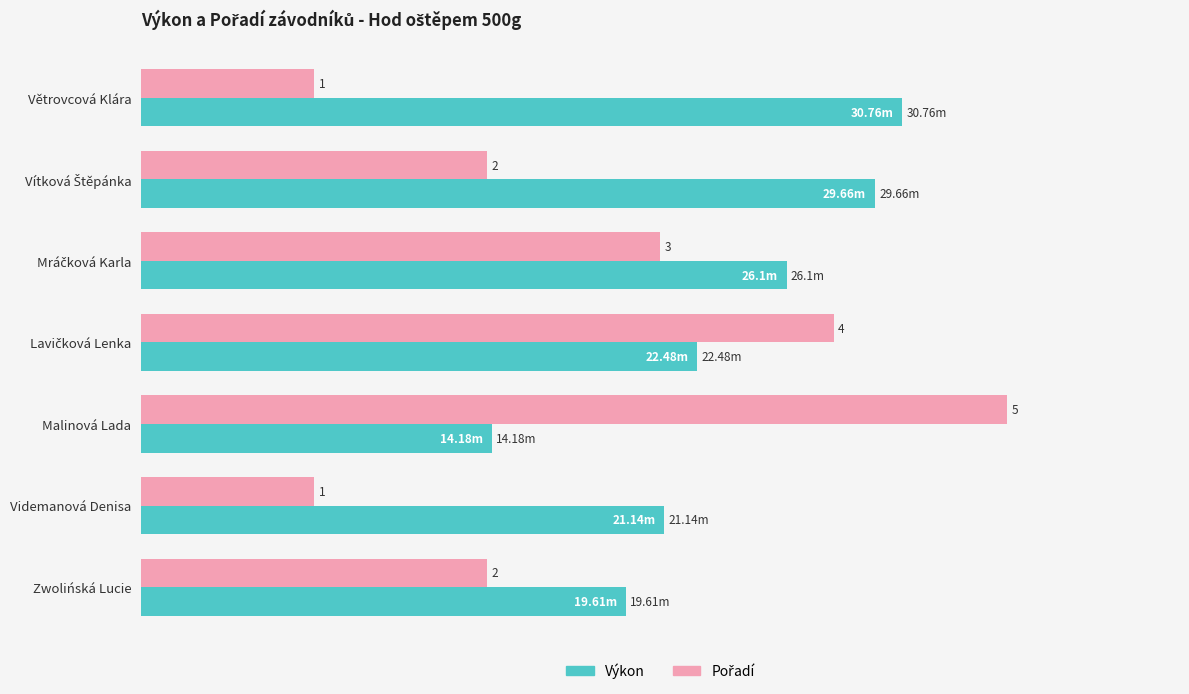

How many bars are there in total?

14